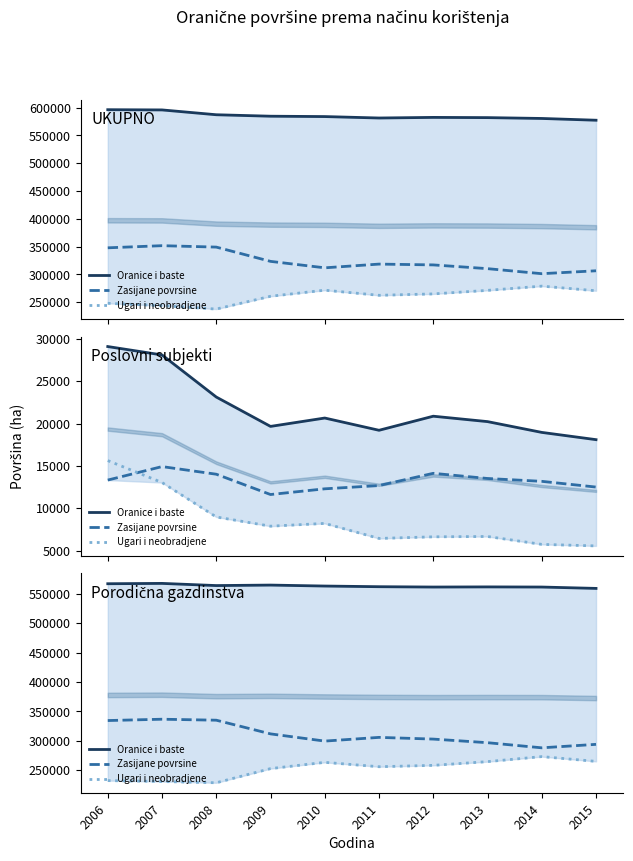

Where is Zasijane povrsine nearest to the value 312351?

2009